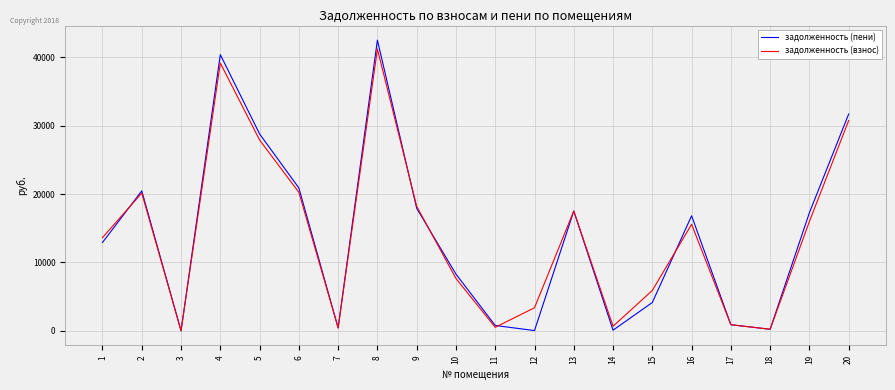

What is the maximum value shown in the chart?

42529.2